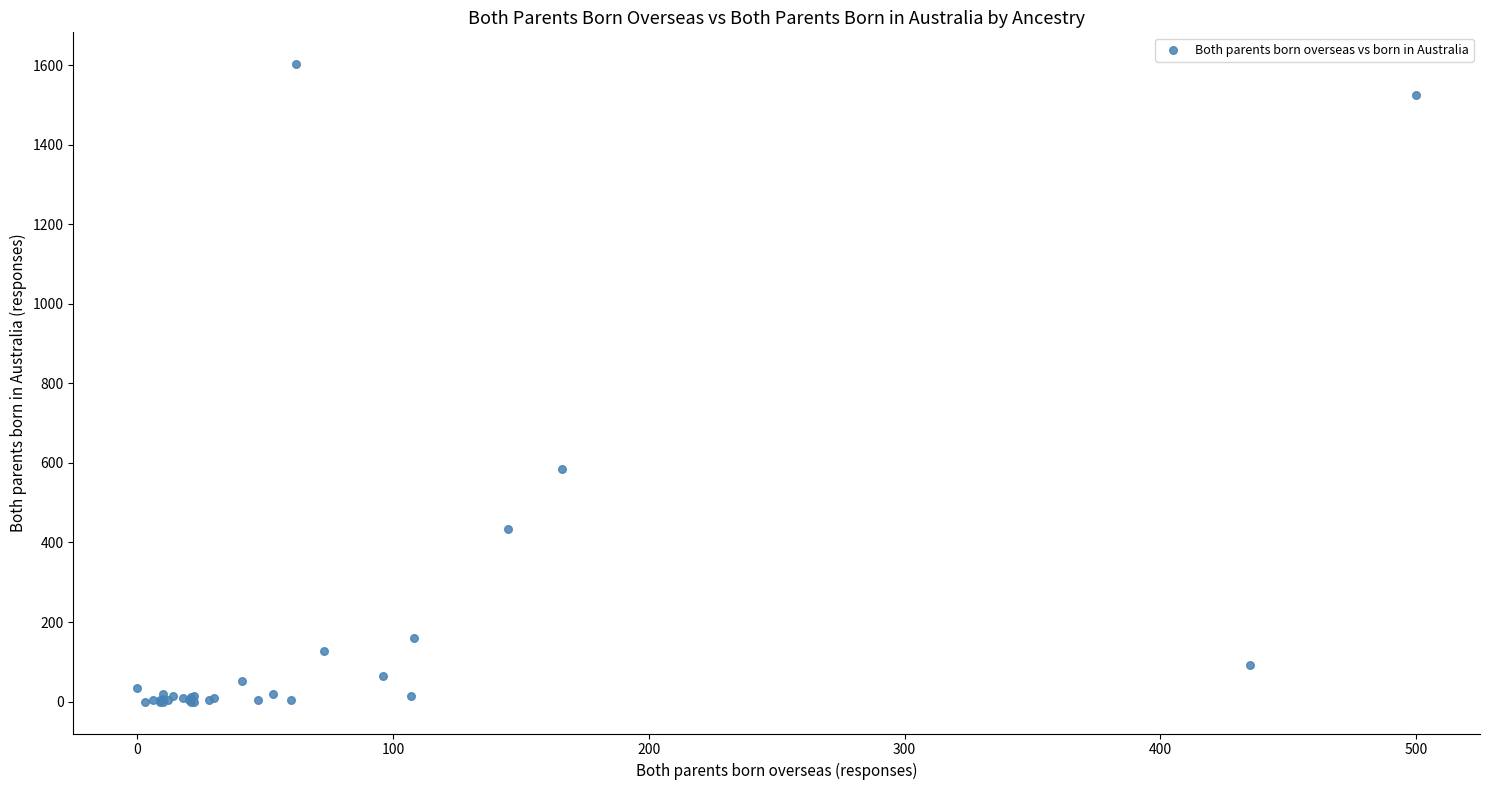

What Y value in the scatter plot is closest to 801?

585